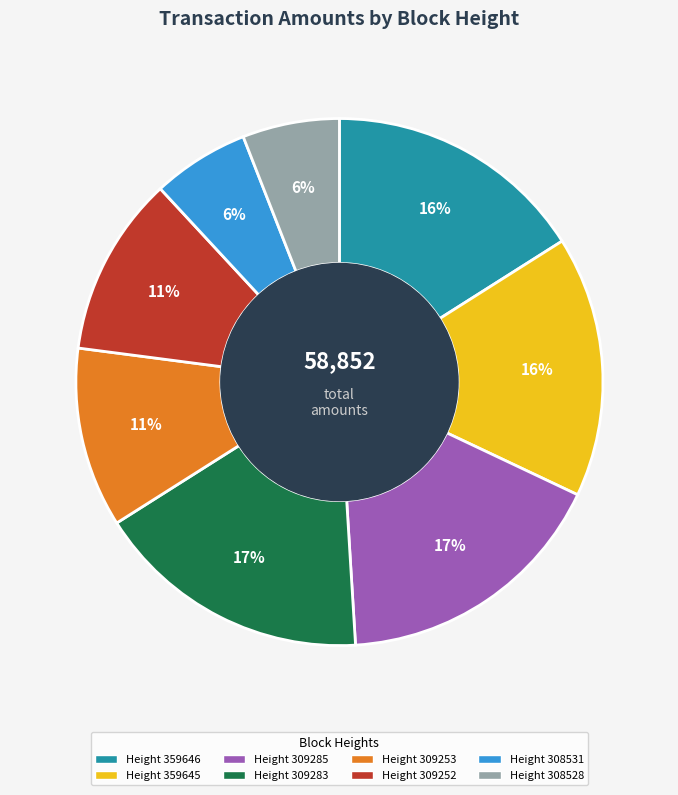

Does any single category account for the majority?

No